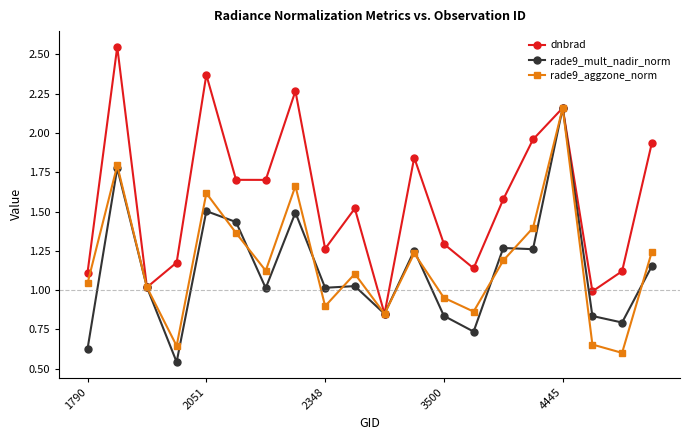

What is the value of the rade9_mult_nadir_norm point at the 8th from the left?

1.5